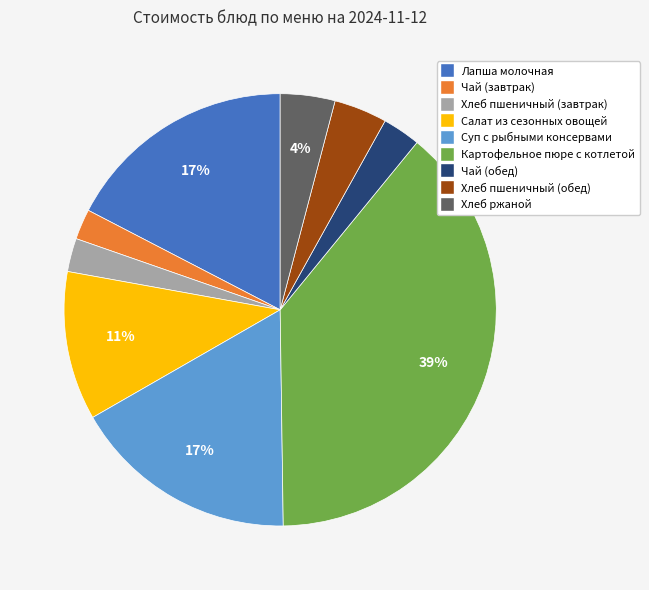

Which category has the biggest portion of the pie?

Картофельное пюре с котлетой